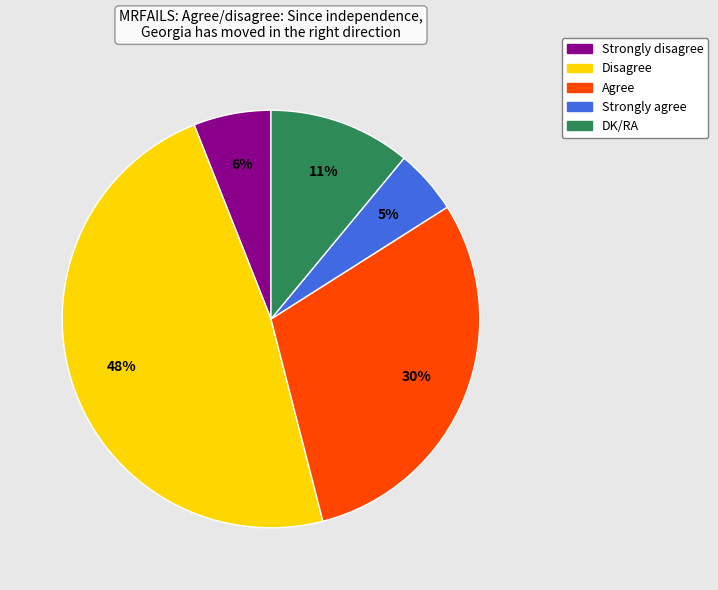

To the nearest percent, what is the combined percentage of Disagree and Strongly disagree?

54%